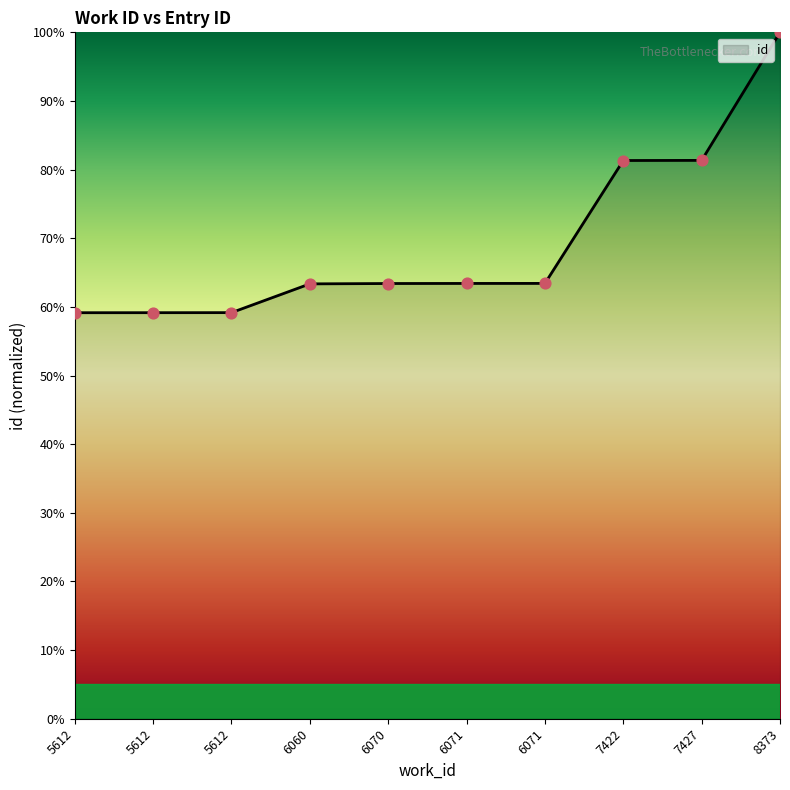

What is the change in value from 5612 to 7422?

+22.2